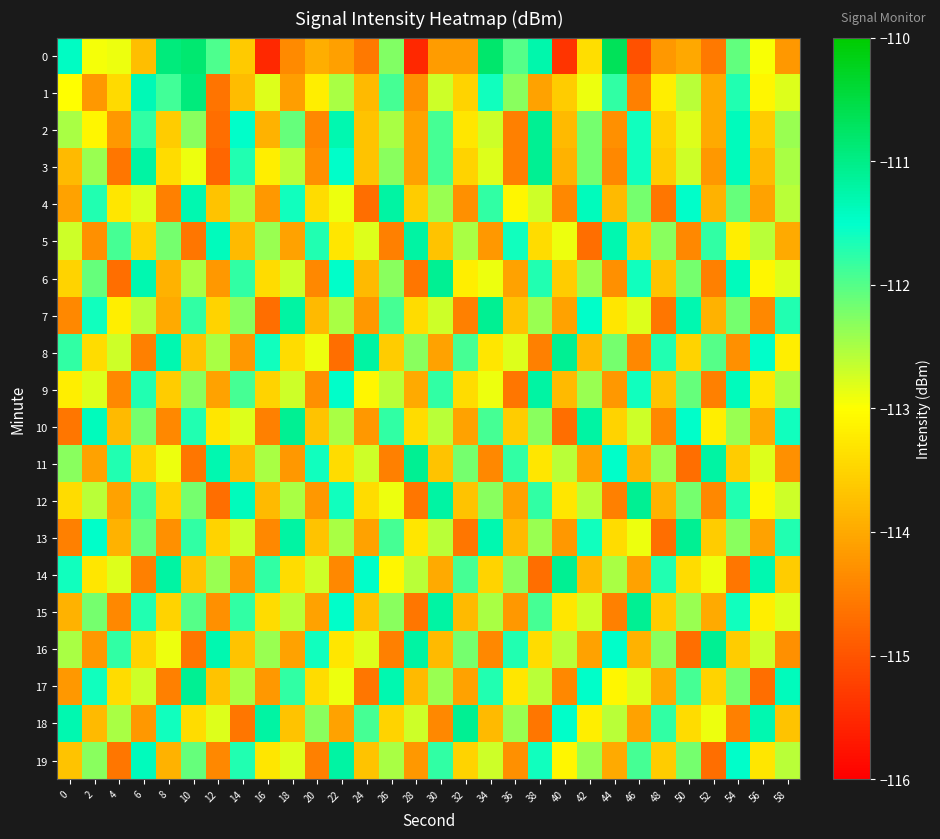

How many series are shown in this chart?

20